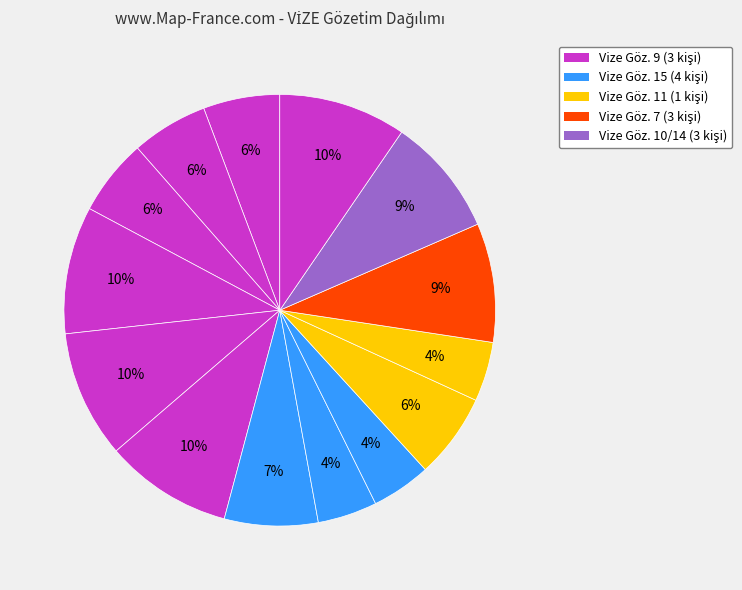

Is there any slice that represents more than half of the pie?

No